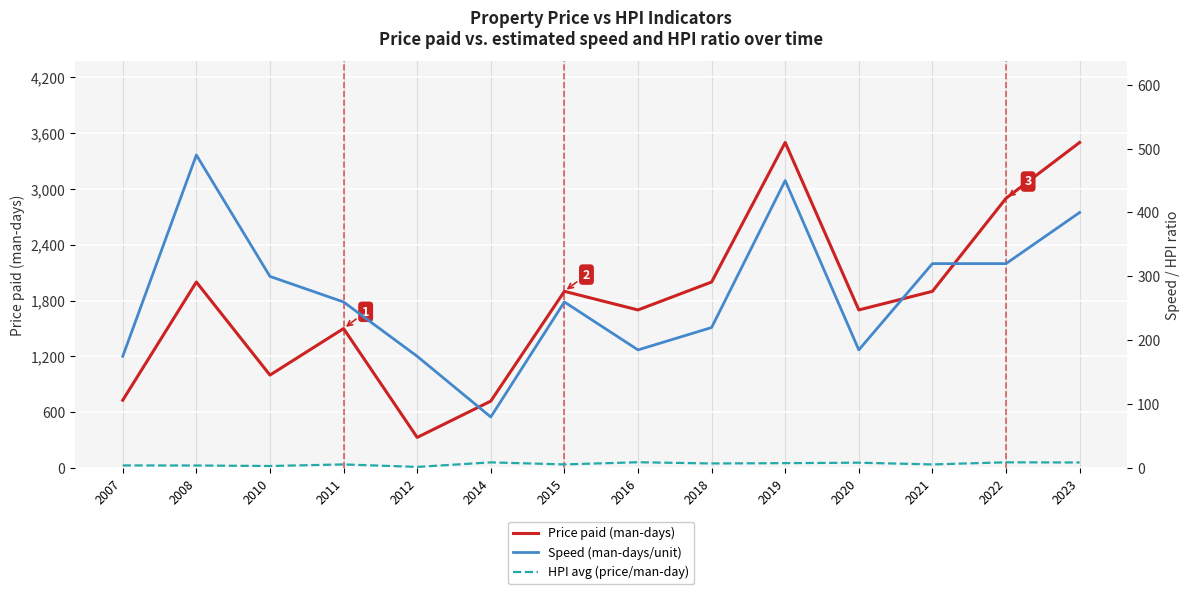

What is the sum of the HPI avg (price/man-day) values at 2023 and 2014?

17.8